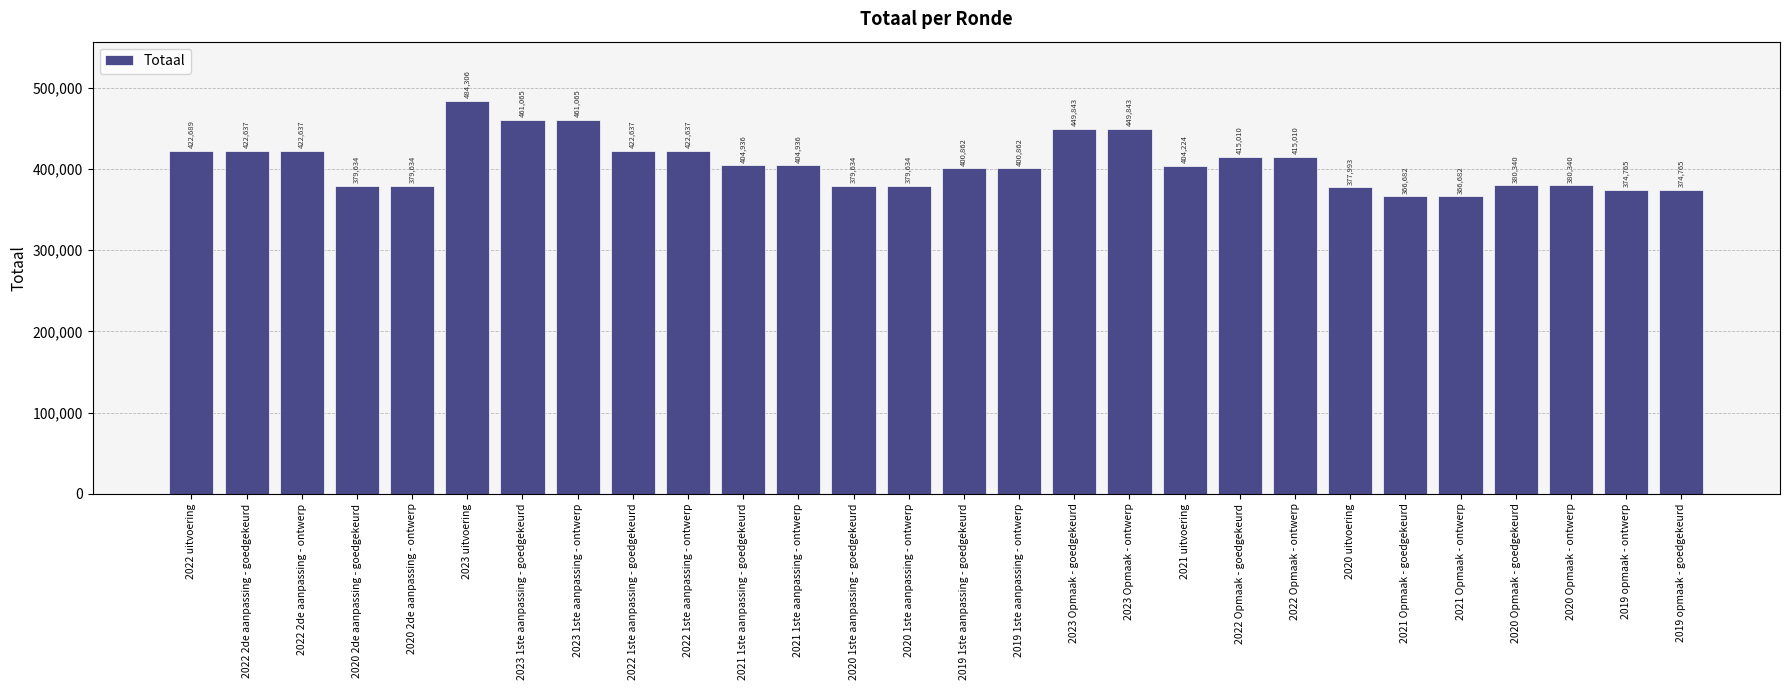

What is the approximate value at 2020 Opmaak - goedgekeurd, to the nearest 50?

380350